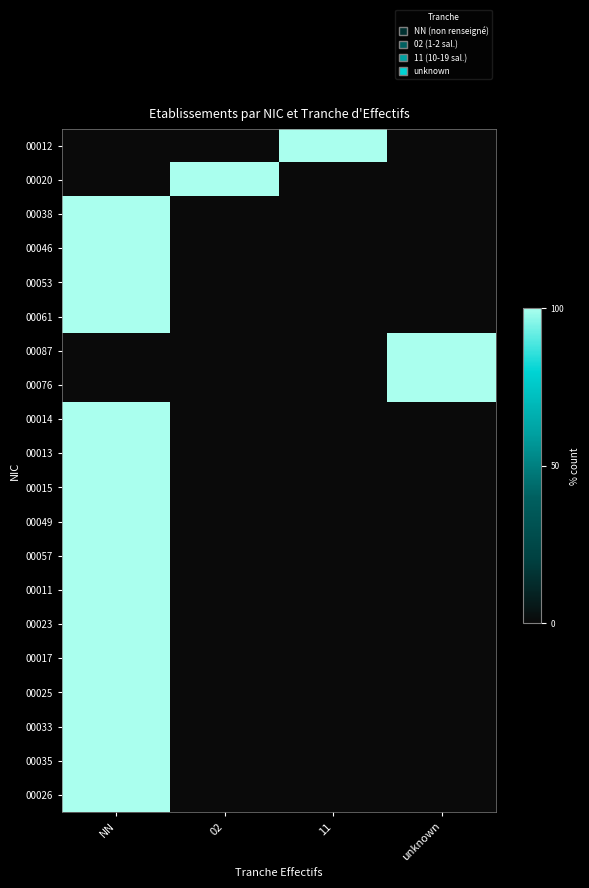

Which category has the lowest value across all series?

NN